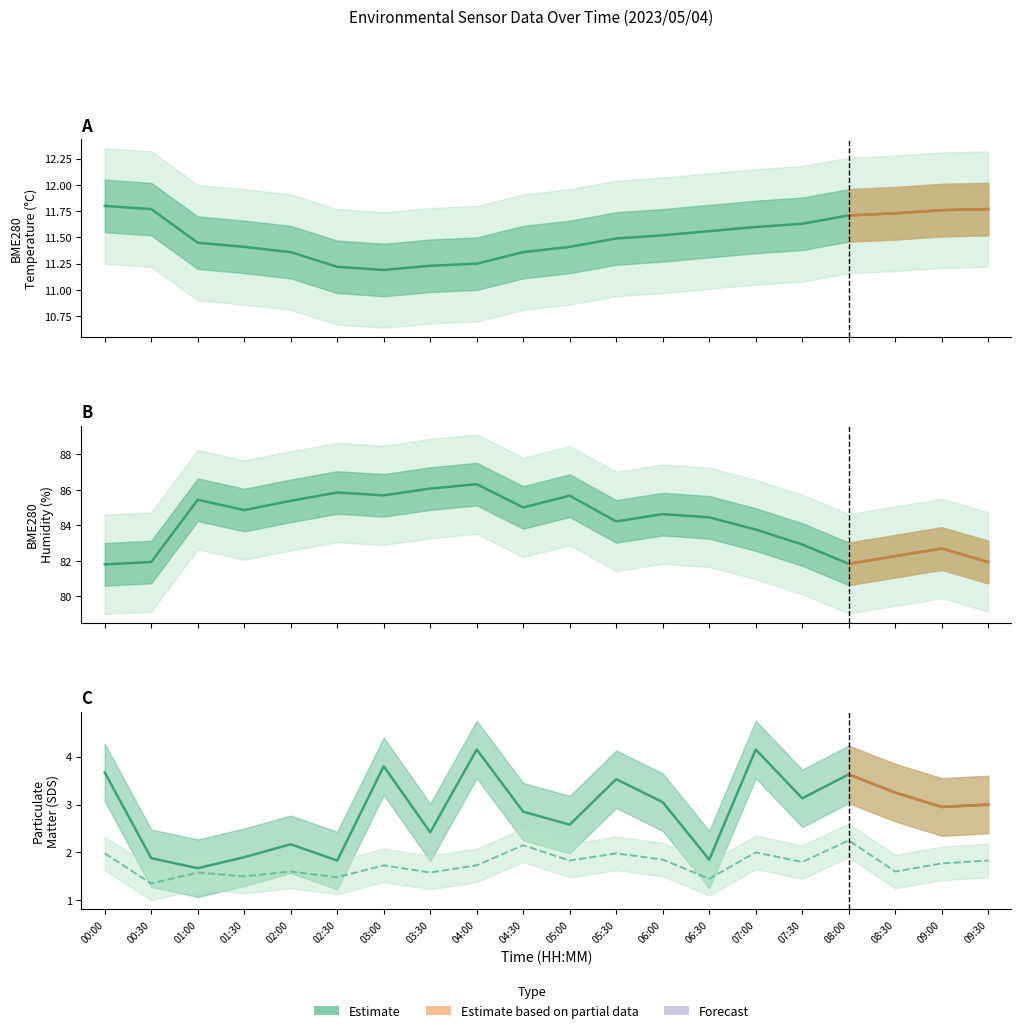

Reading left to right, extract all data points from this chart.

BME280_temperature: 11.8	11.8	11.4	11.4	11.4	11.2	11.2	11.2	11.2	11.4	11.4	11.5	11.5	11.6	11.6	11.6	11.7	11.7	11.8	11.8
BME280_humidity: 81.8	81.9	85.4	84.9	85.4	85.8	85.7	86.1	86.3	85.0	85.7	84.2	84.6	84.5	83.8	82.9	81.8	82.3	82.7	81.9
SDS_P1: 3.7	1.9	1.7	1.9	2.2	1.8	3.8	2.4	4.2	2.9	2.6	3.5	3.0	1.9	4.2	3.1	3.6	3.2	3.0	3.0
SDS_P2: 2.0	1.4	1.6	1.5	1.6	1.5	1.7	1.6	1.7	2.1	1.8	2.0	1.9	1.4	2.0	1.8	2.2	1.6	1.8	1.8